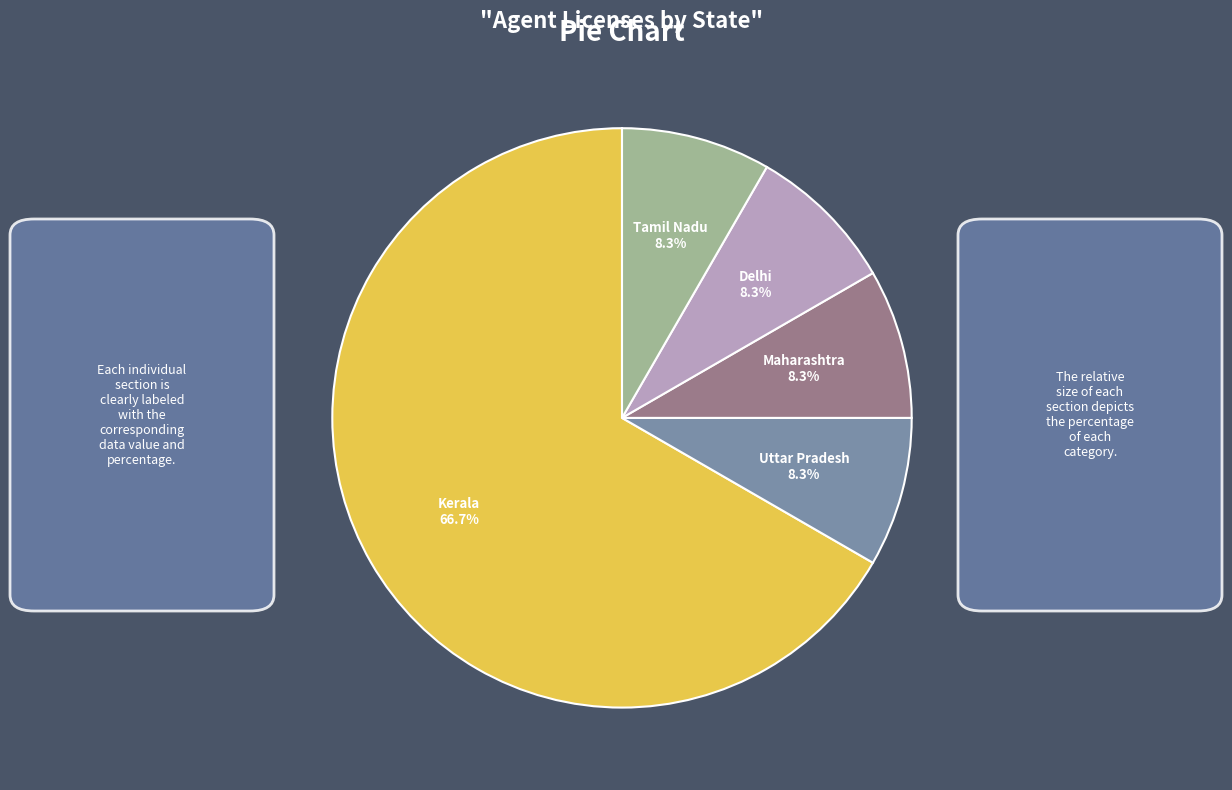

To the nearest percent, what is the combined percentage of Tamil Nadu and Kerala?

75%